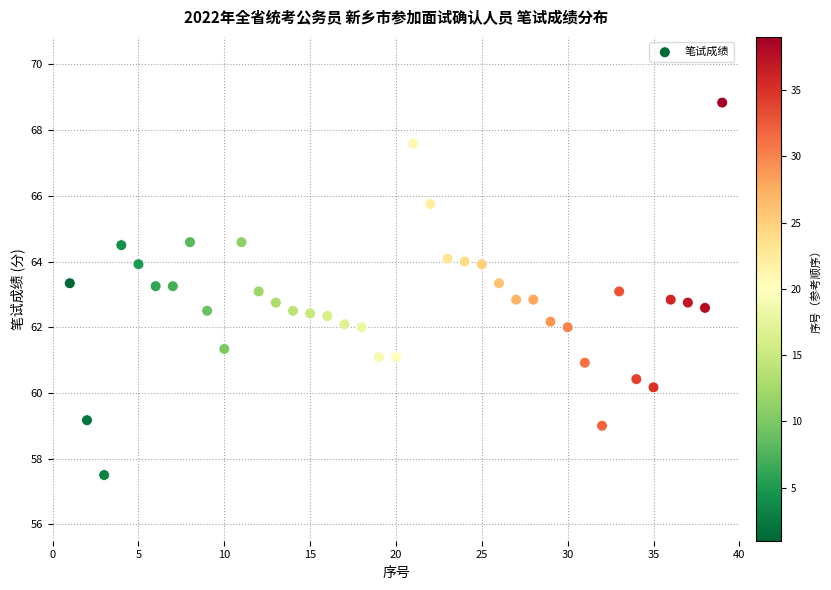

What is the range of Y values (max minus min)?

11.3